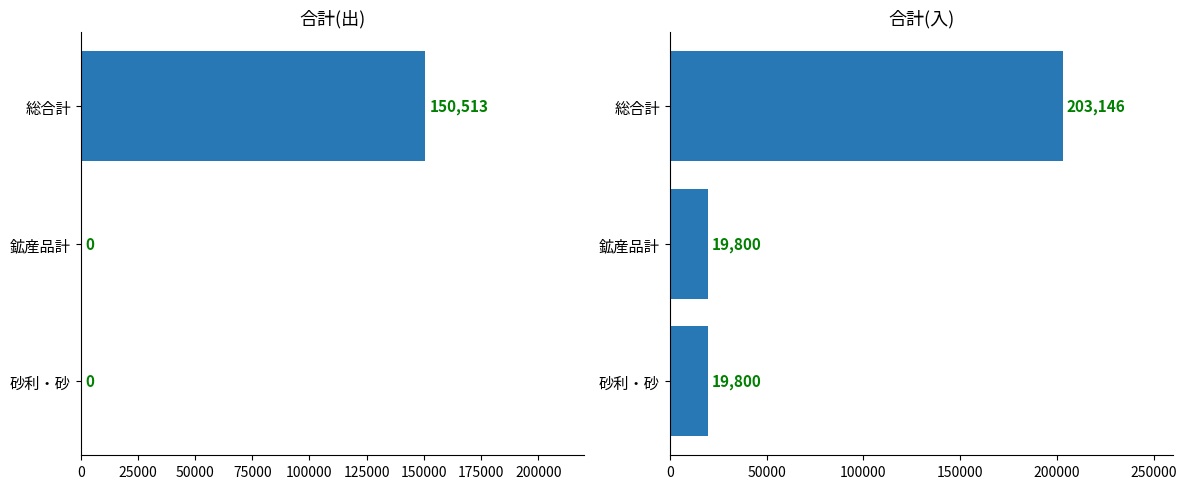

At how many categories does at least one series exceed 99266?

1